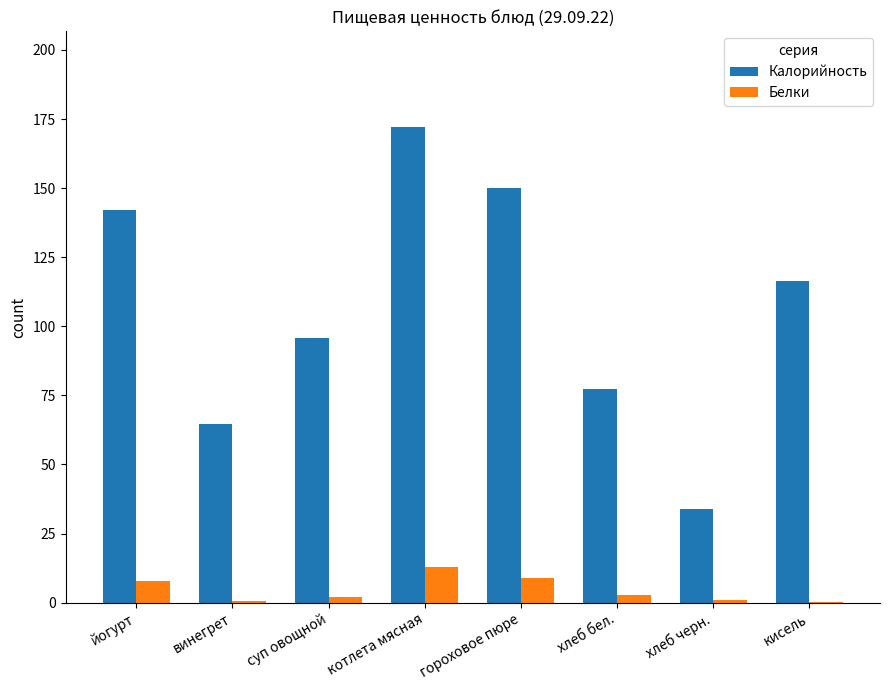

True or false: Калорийность has a value of 142.0 at йогурт.

True